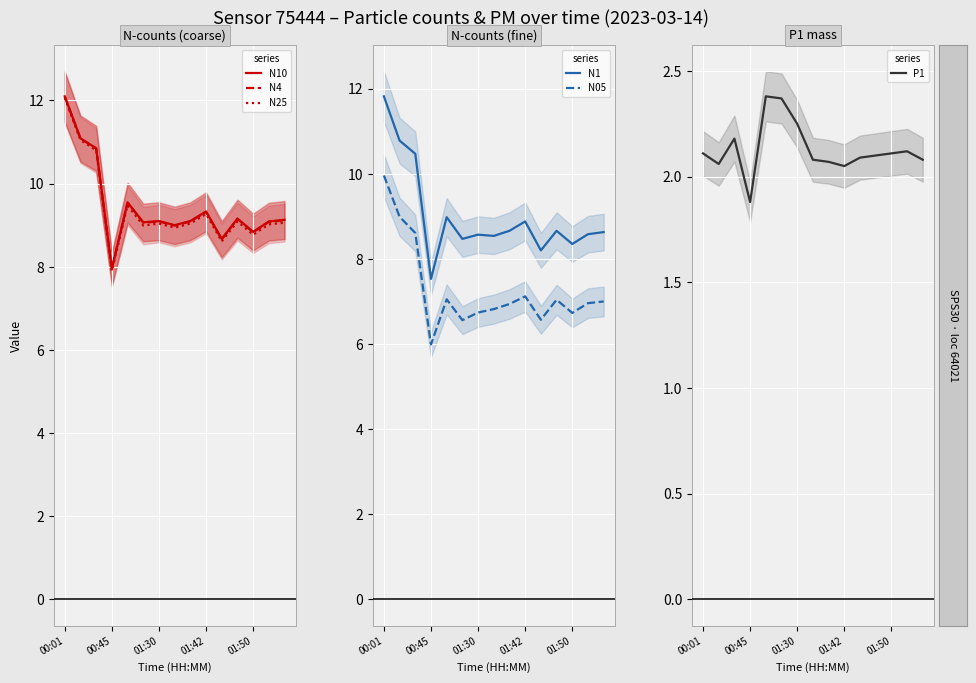

What is the minimum value for N05?

6.0